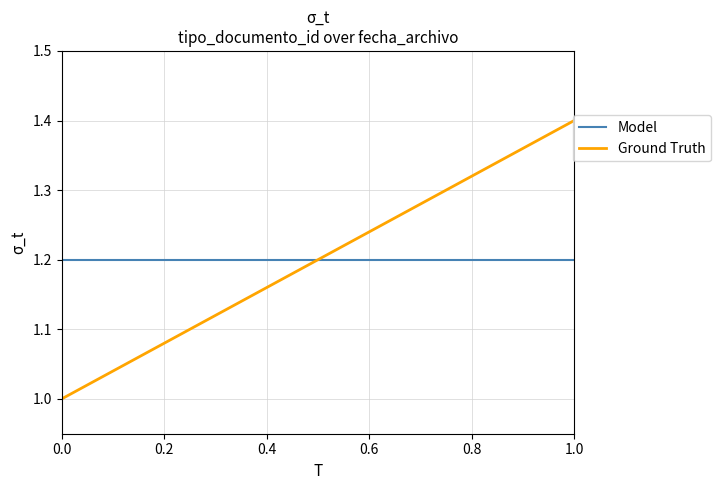

What is the highest value of the Model series?

1.2